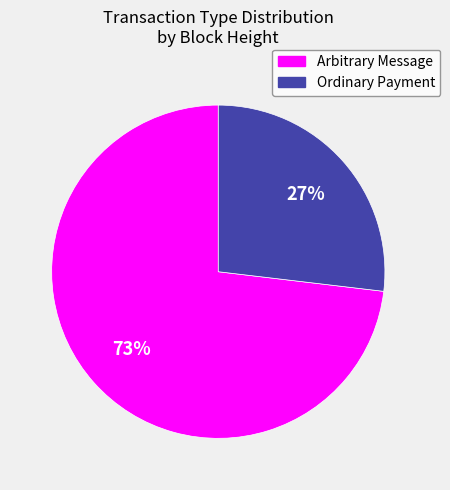

Is there a majority slice in this chart?

Yes